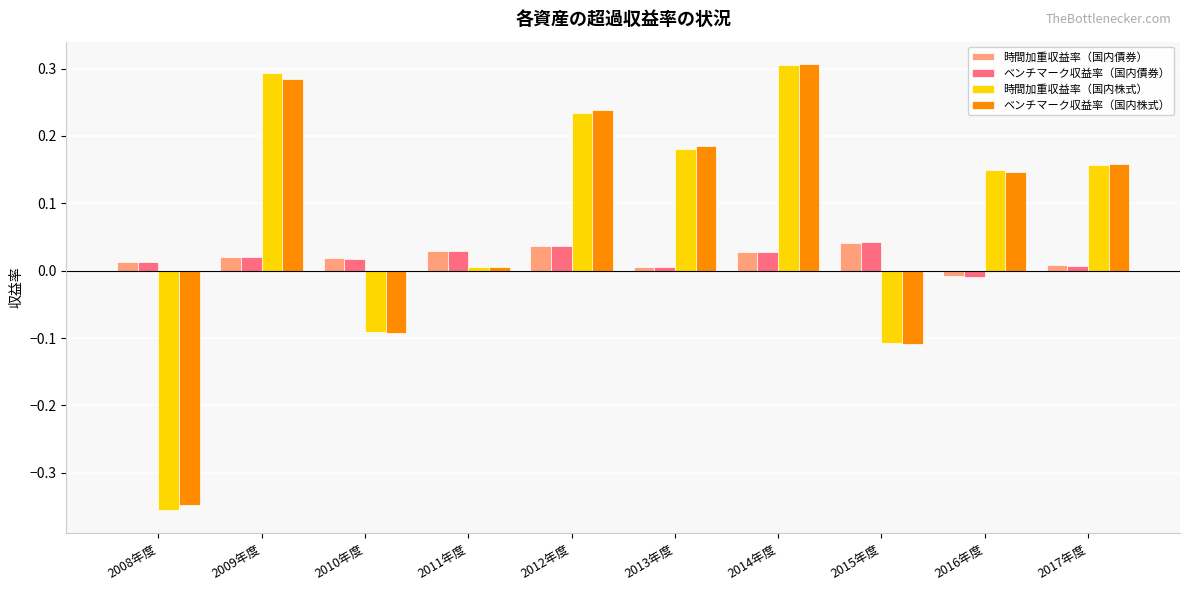

Between 2008年度 and 2011年度, which series saw the biggest shift?

時間加重収益率（国内株式）